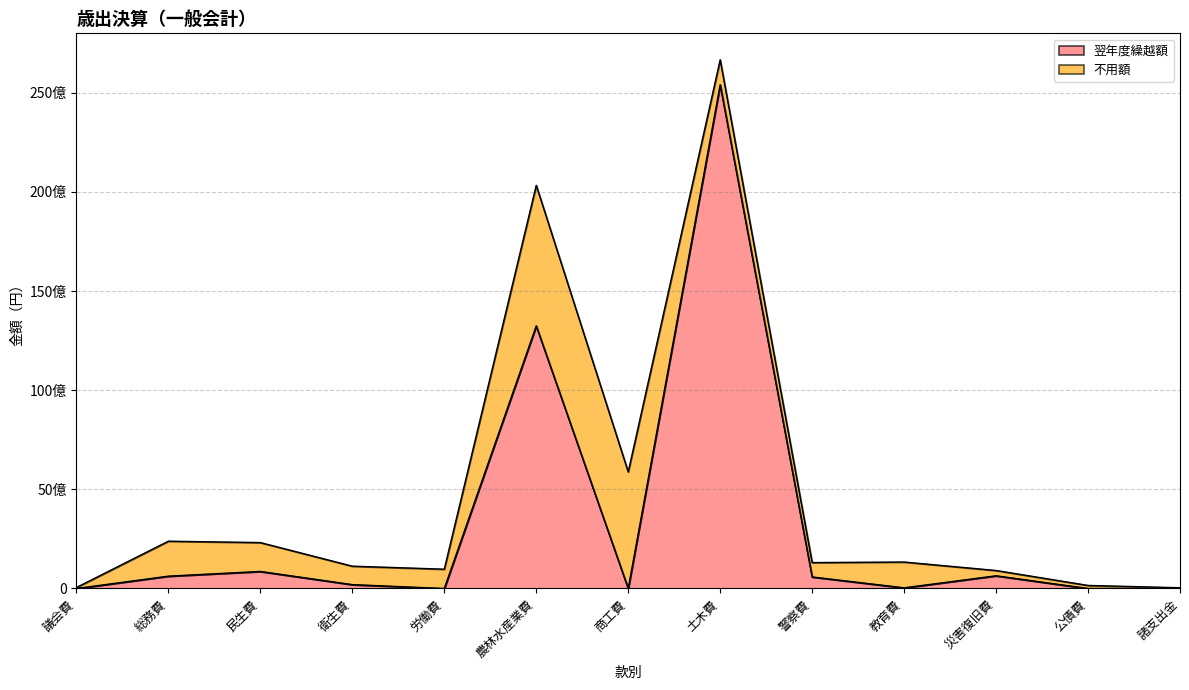

The value at 公債費 is -9236414608. True or false?

False